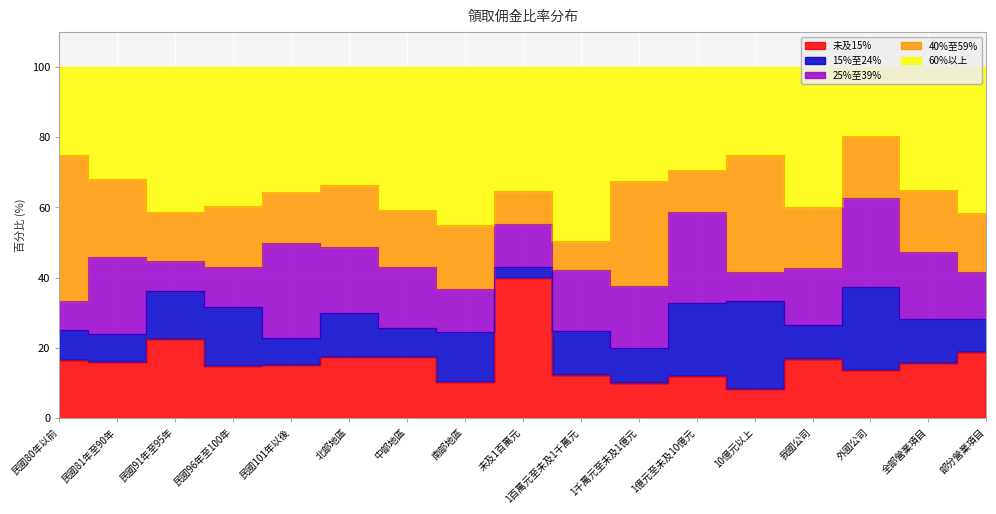

After their last crossing, which series has the higher values: 未及15% or 25%至39%?

未及15%